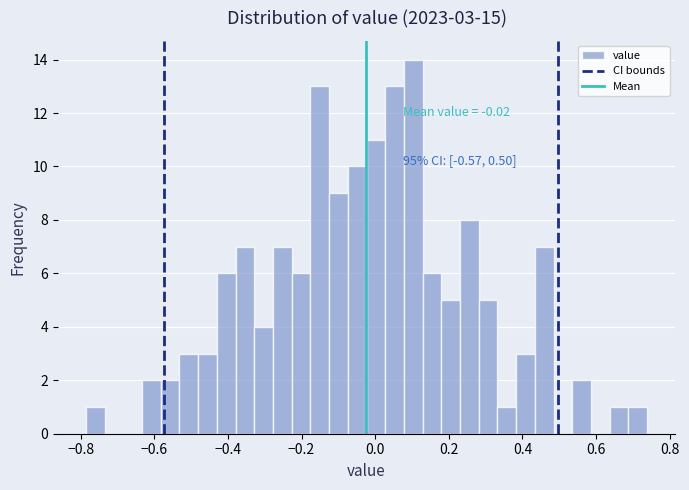

Read against the x-axis, roughly where is the centre of the tallest bar?

0.10